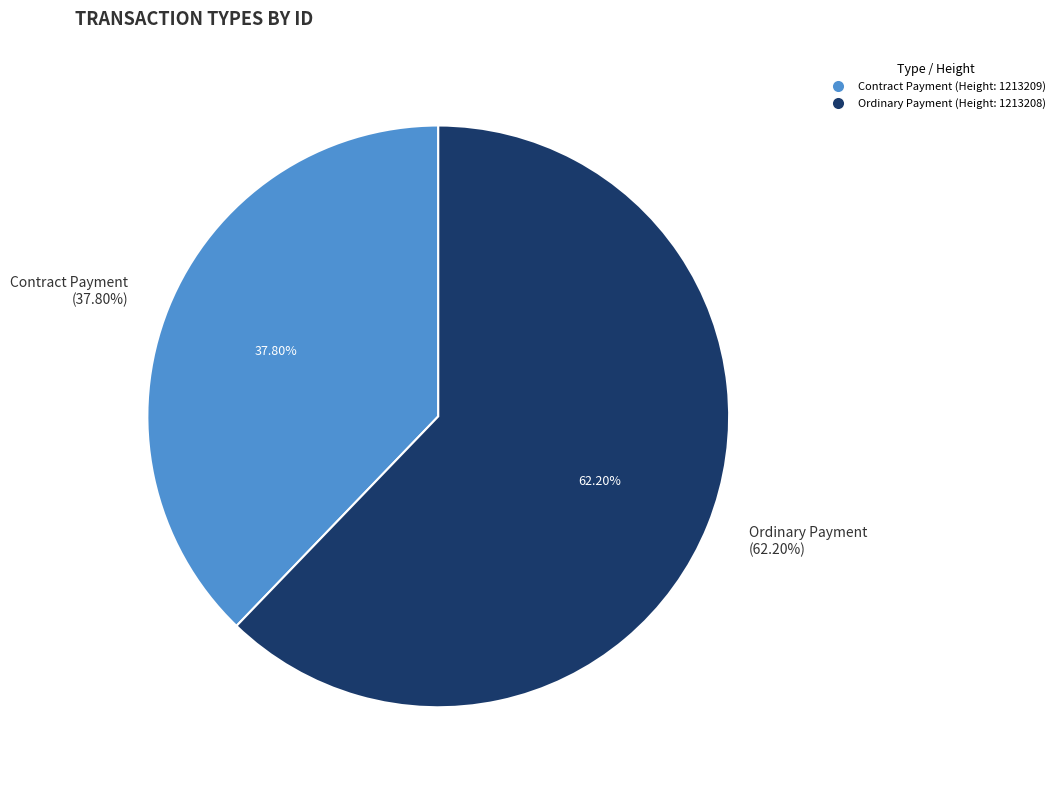

Is it true that Contract Payment (Height: 1213209) is 52% of the pie?

False